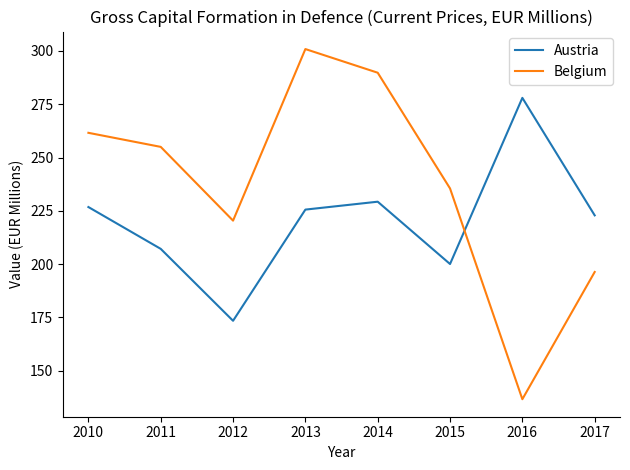

How many distinct data groups are displayed?

2